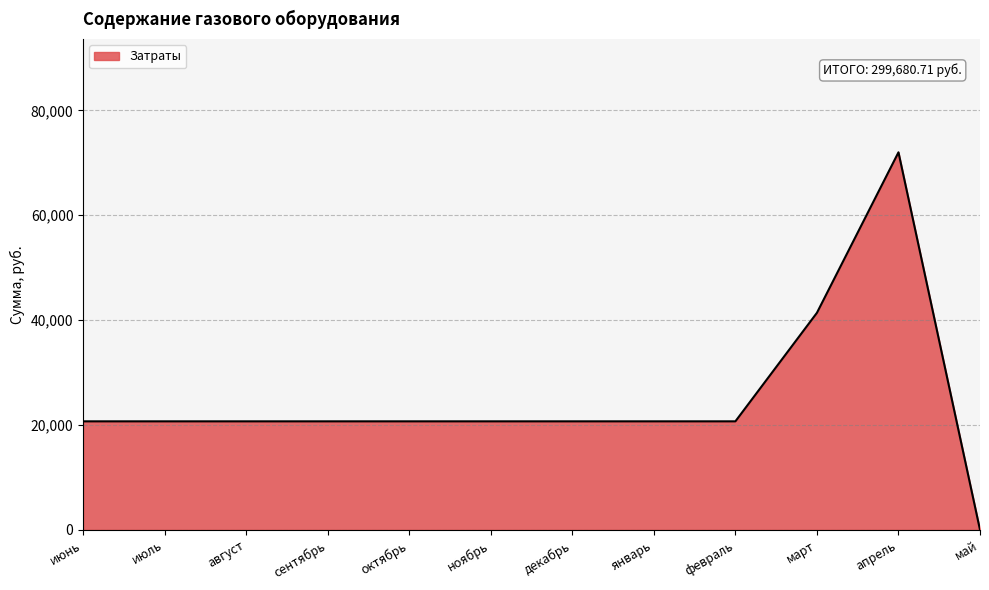

At which label is the value closest to 36002?

март